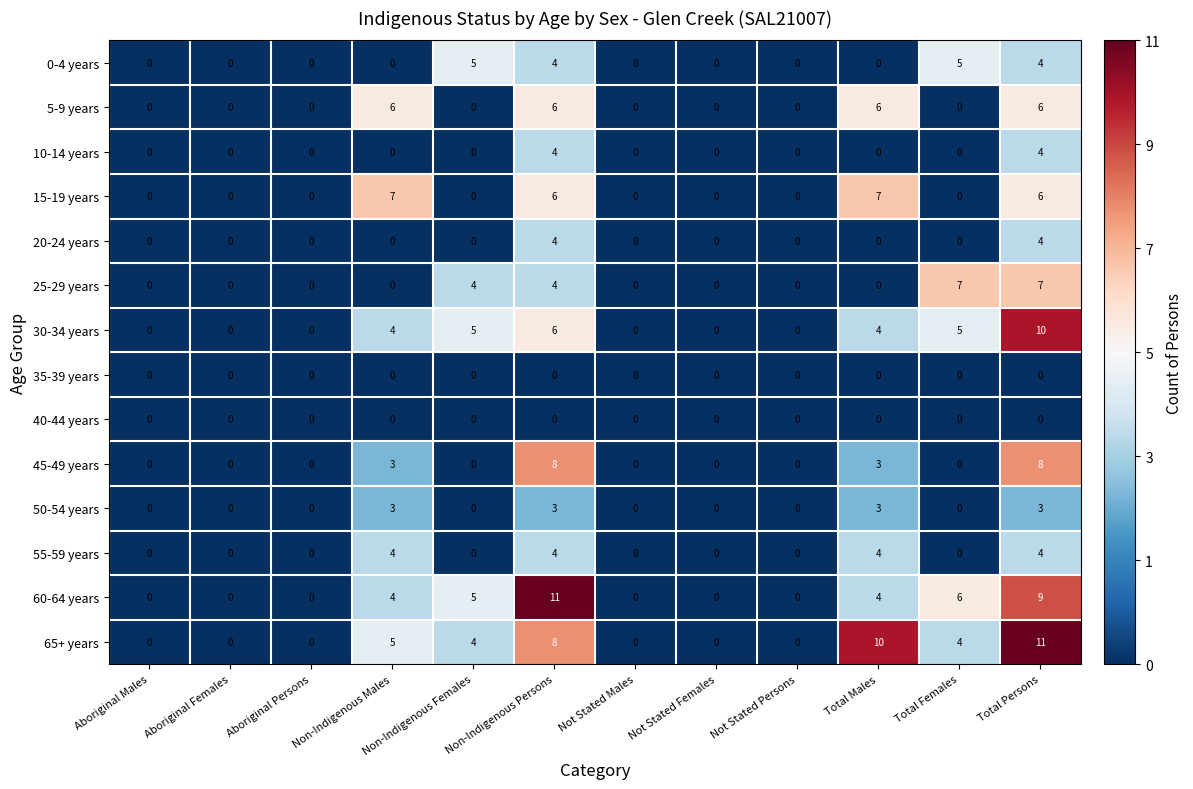

The 35-39 years series shows 0 at Non-Indigenous Females. True or false?

True